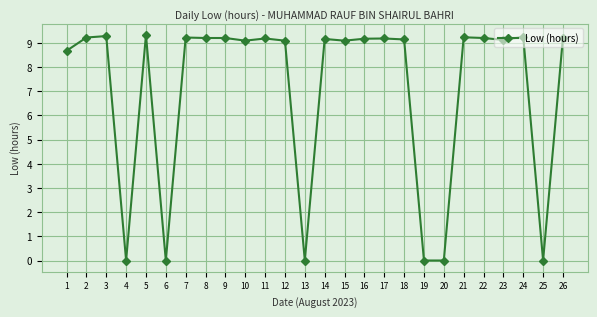

What is the approximate value at 8?

9.2